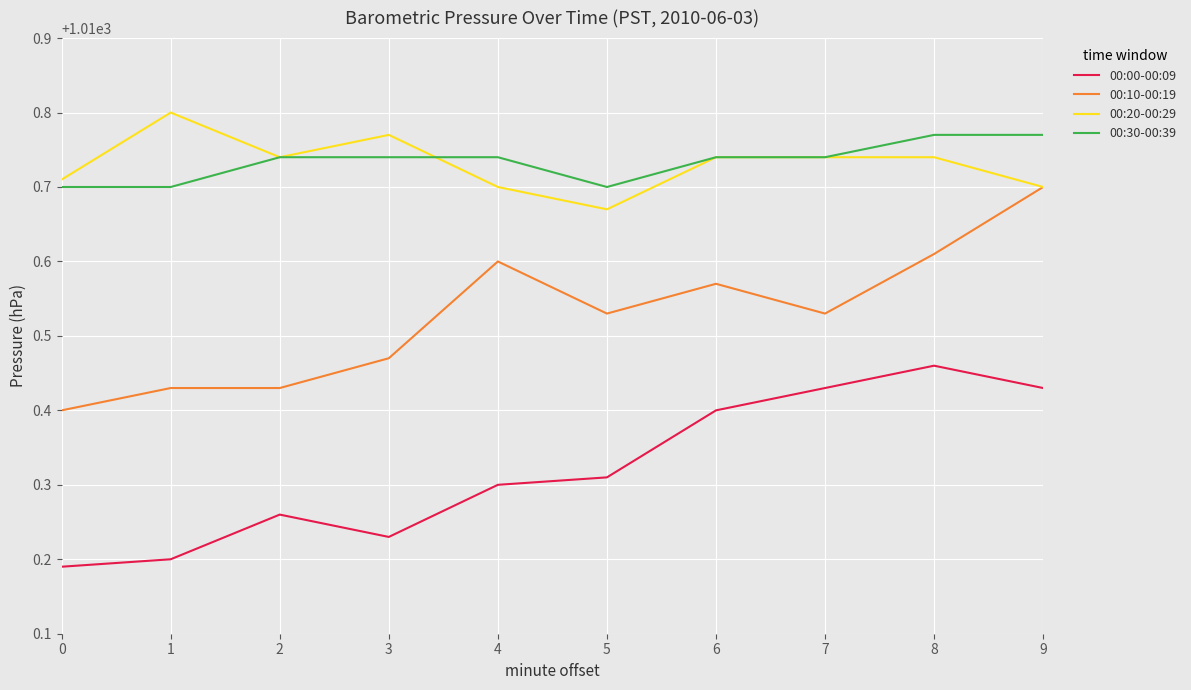

True or false: 00:10-00:19 and 00:00-00:09 cross at least once.

False